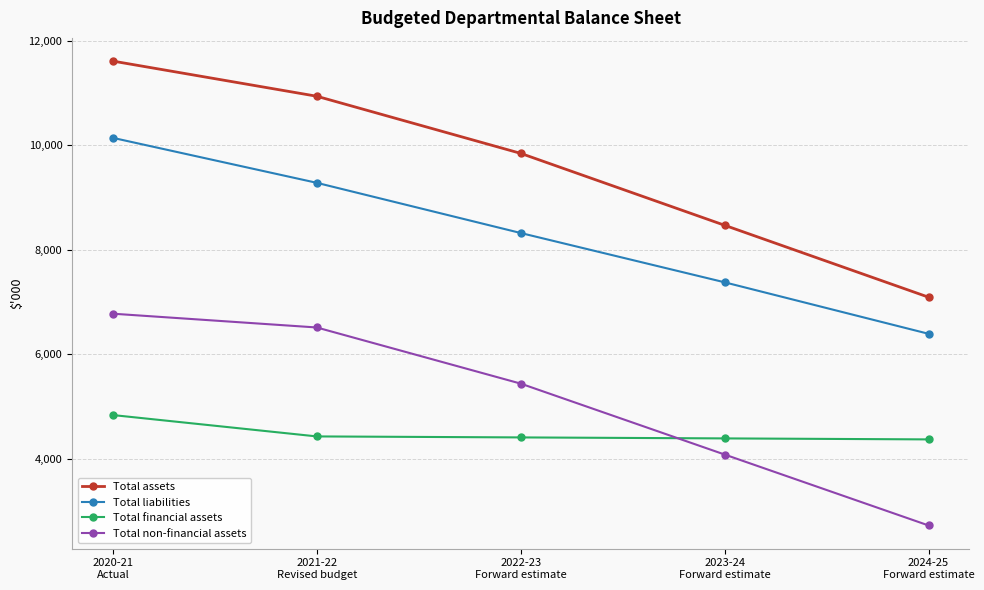

What is the label of the 2nd point from the left?

2021-22
Revised budget